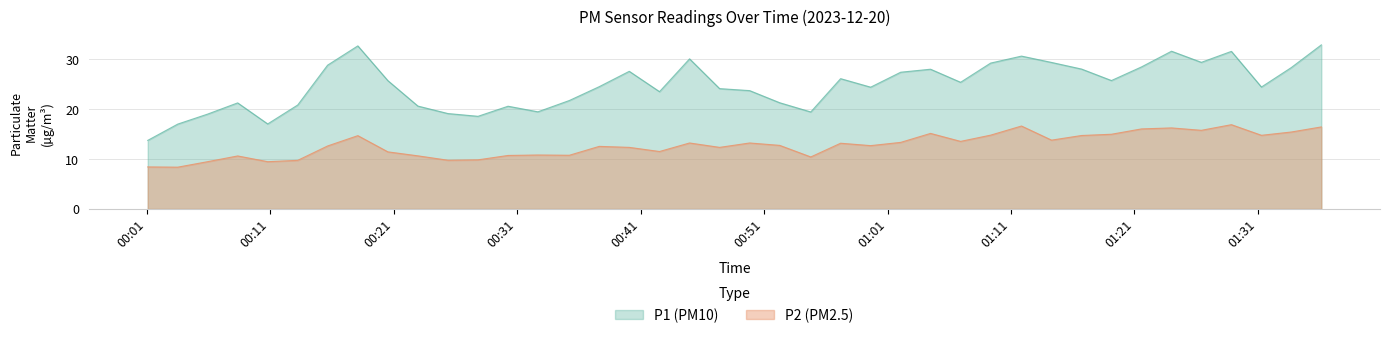

What is the smallest value displayed?

8.4